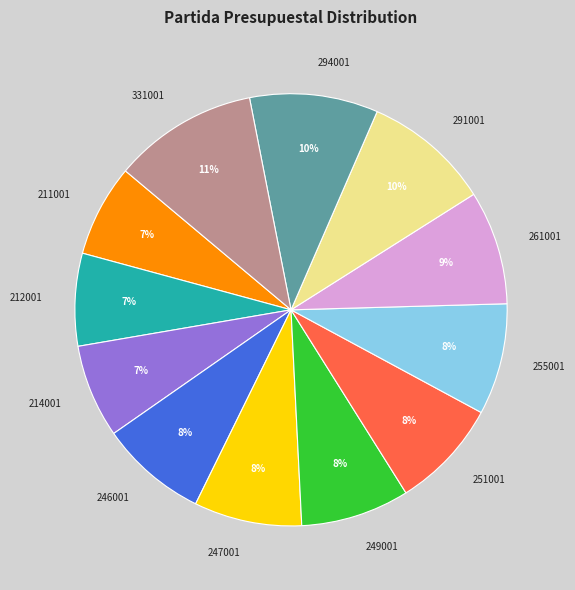

To the nearest percent, what portion does 251001 represent?

8%